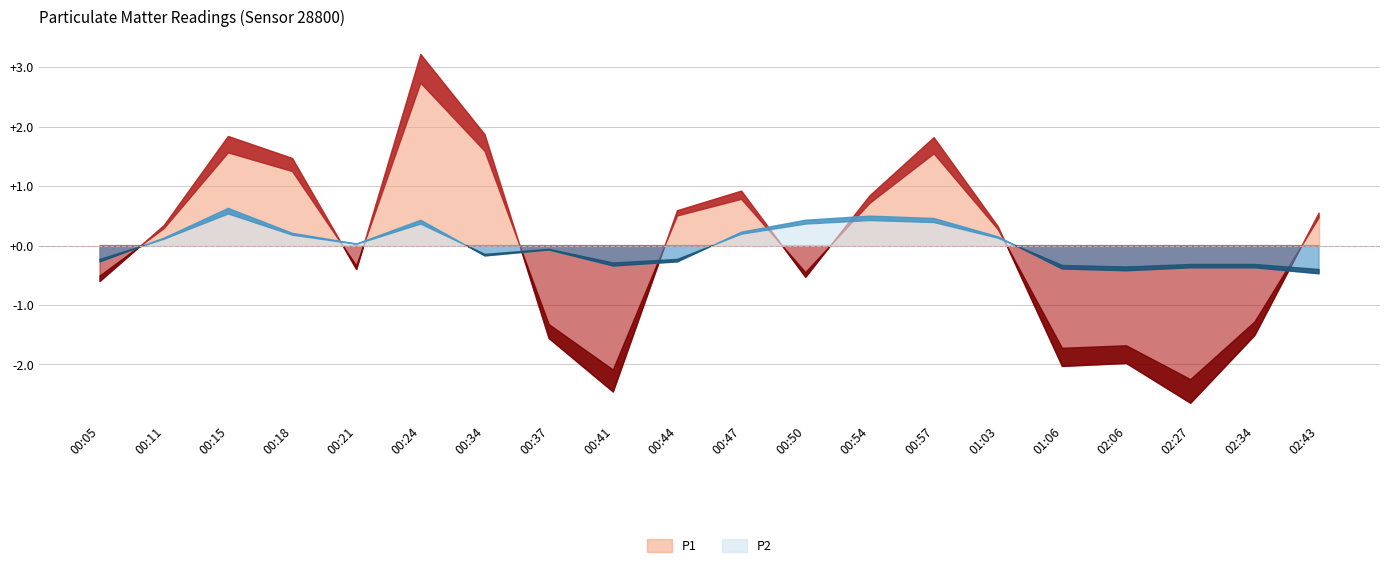

List the series in order of their peak value, highest first.

P1, P2